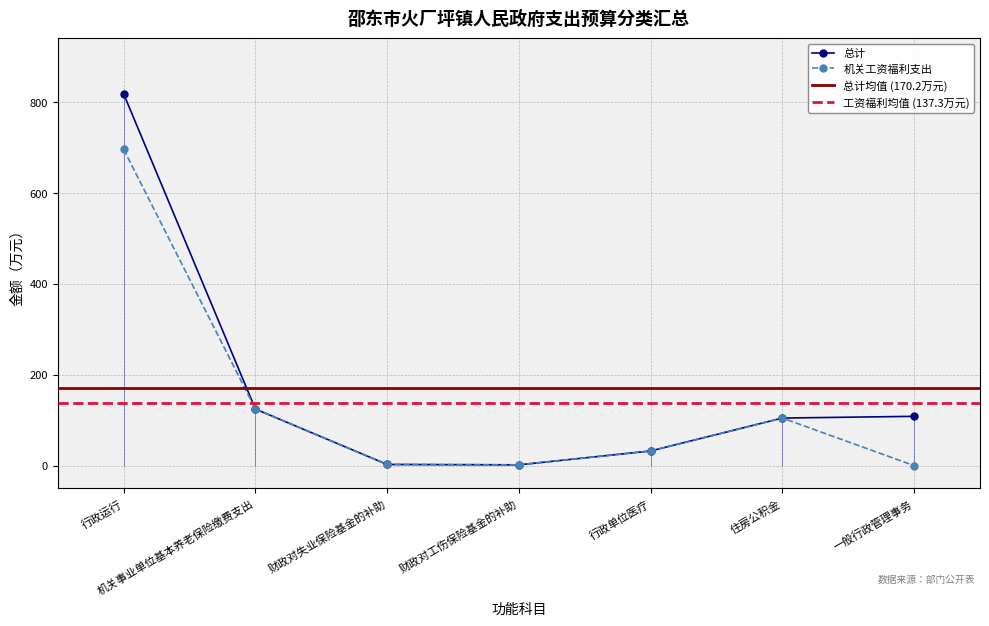

At which category does the chart reach its minimum across all series?

一般行政管理事务